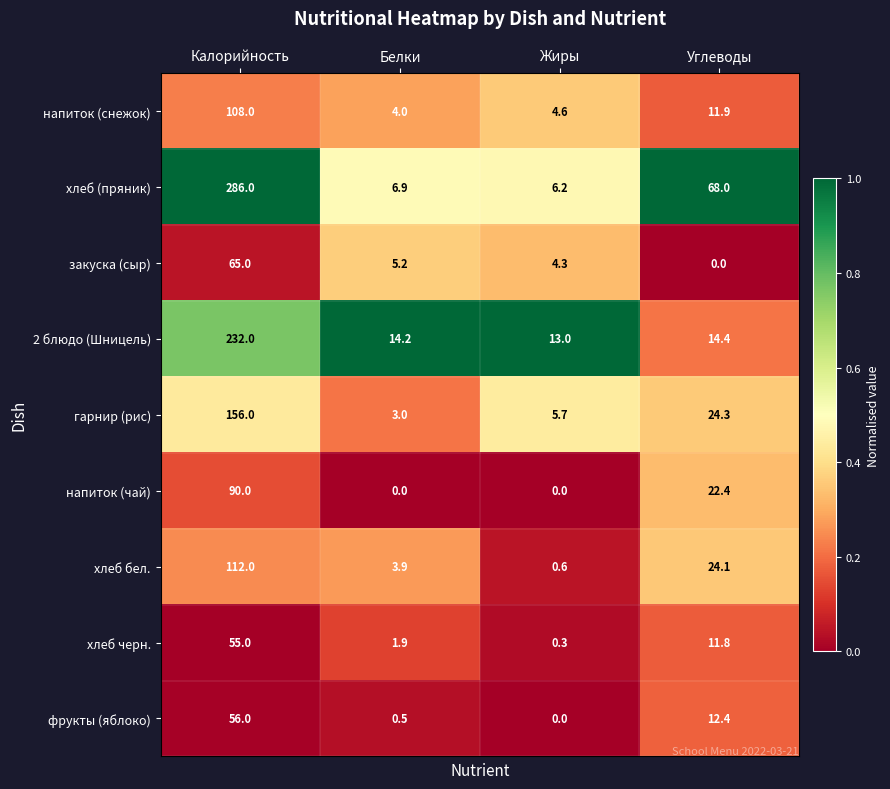

What is the total value across all series at Белки?

39.6